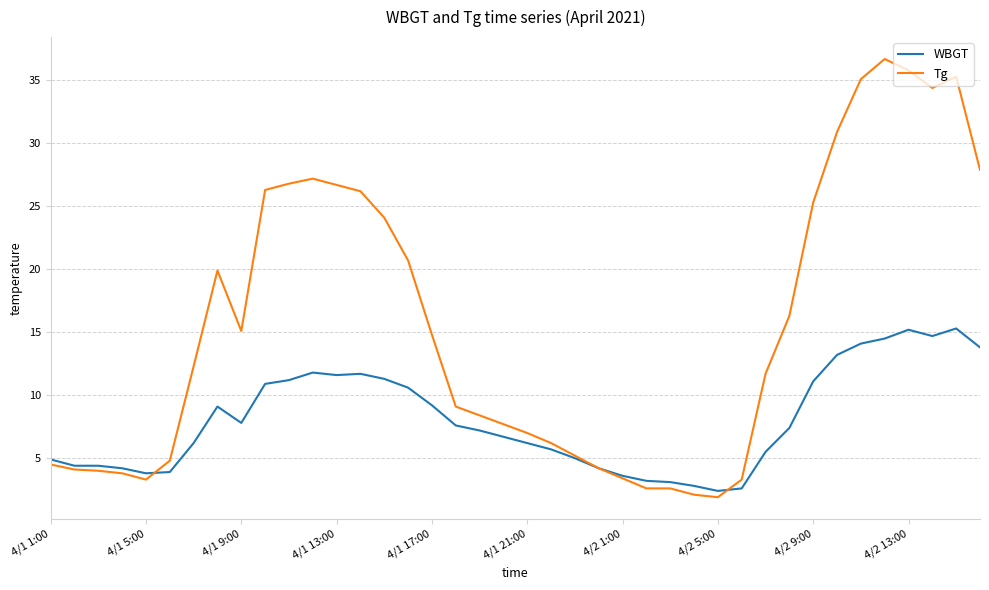

Which series has the largest range (max minus min)?

Tg